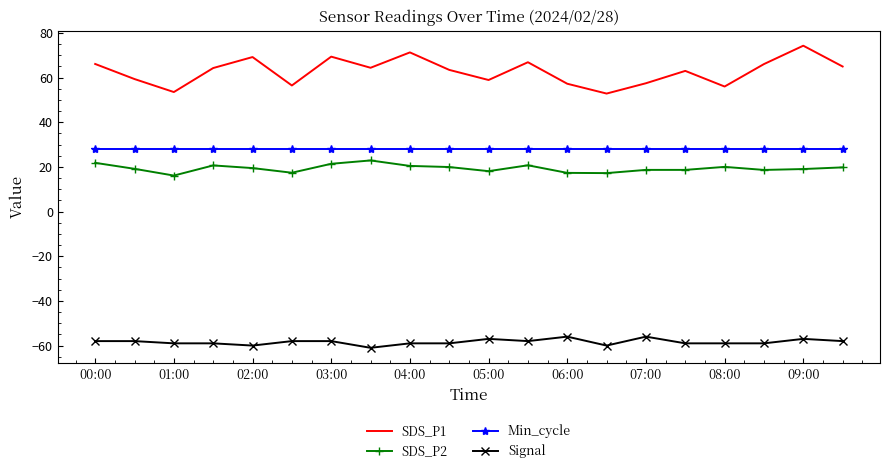

Which series has the widest spread of values?

SDS_P1